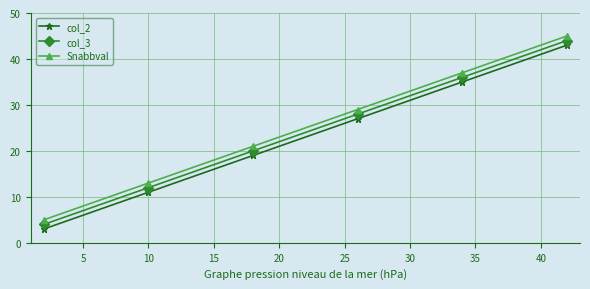

True or false: Snabbval and col_3 cross at least once.

False